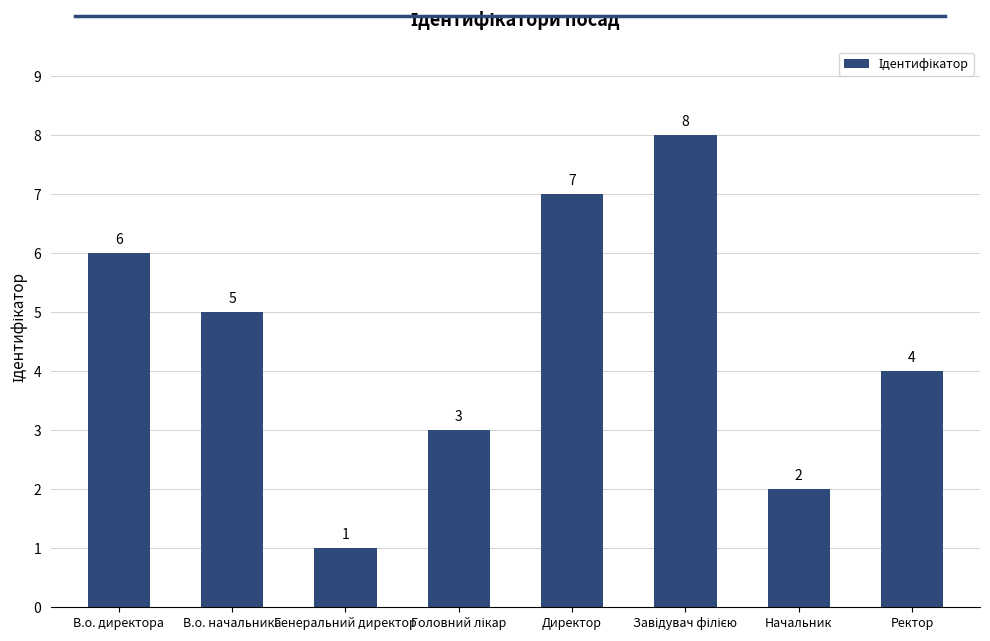

At which category does the chart reach its minimum across all series?

Генеральний директор